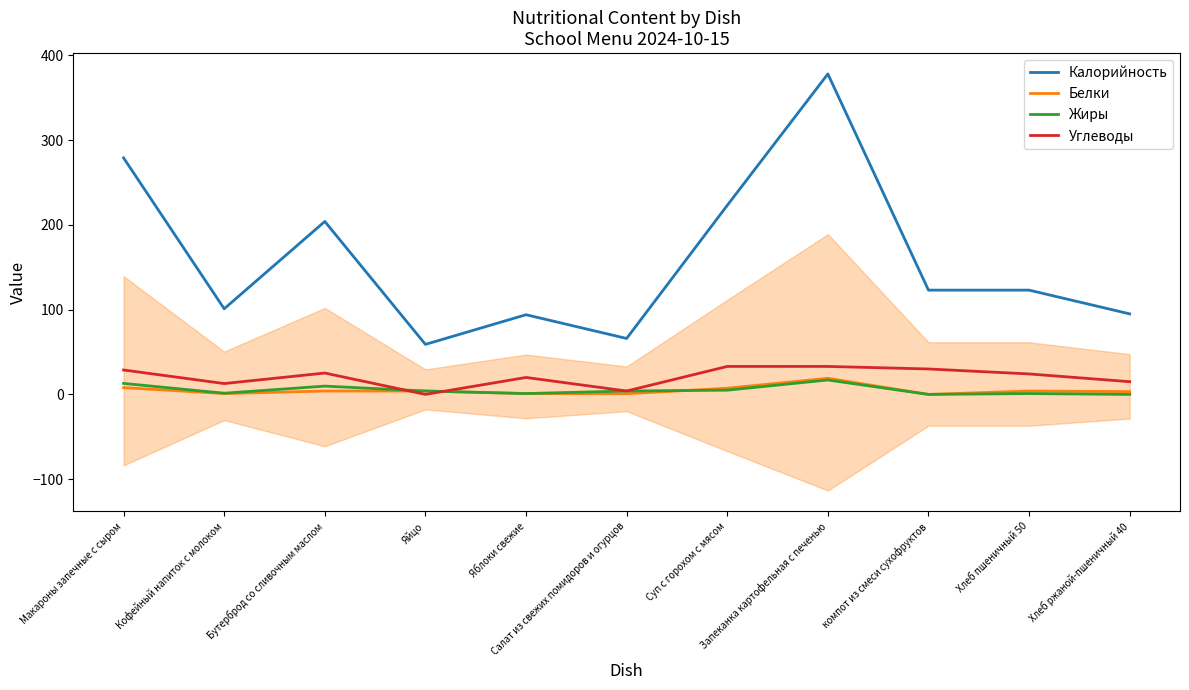

What is the difference between the highest and lowest values at Макароны запечные с сыром?

271.0